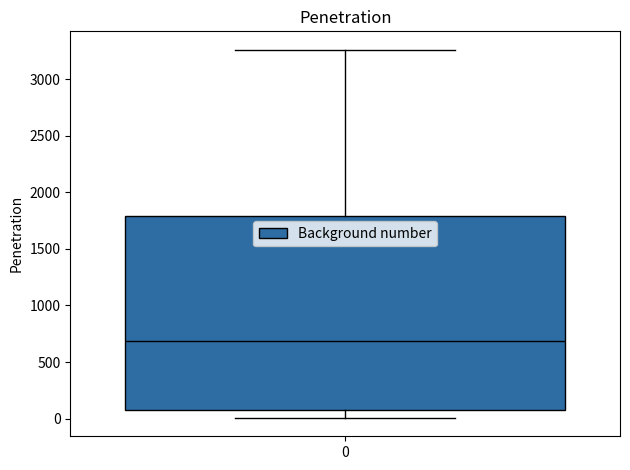

Read this box plot against the y-axis: the position of the median line, the range covered by the box, and the ends of both whiskers. The values are not printed on the chart, so give them approximately, as read against the axis.

median 700, box 50 to 1800, whiskers 0 to 3250